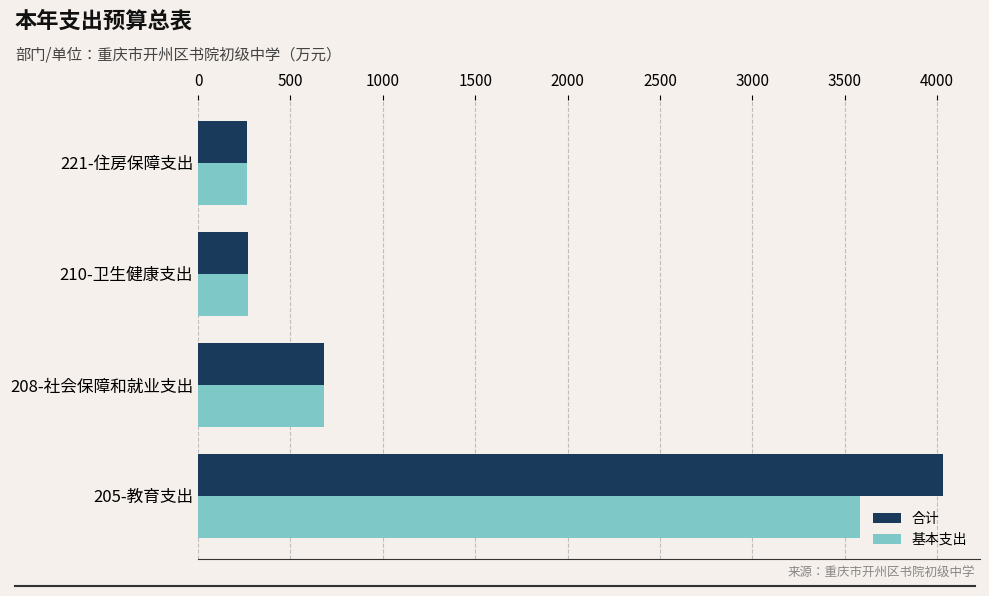

At how many categories does at least one series exceed 1105?

1